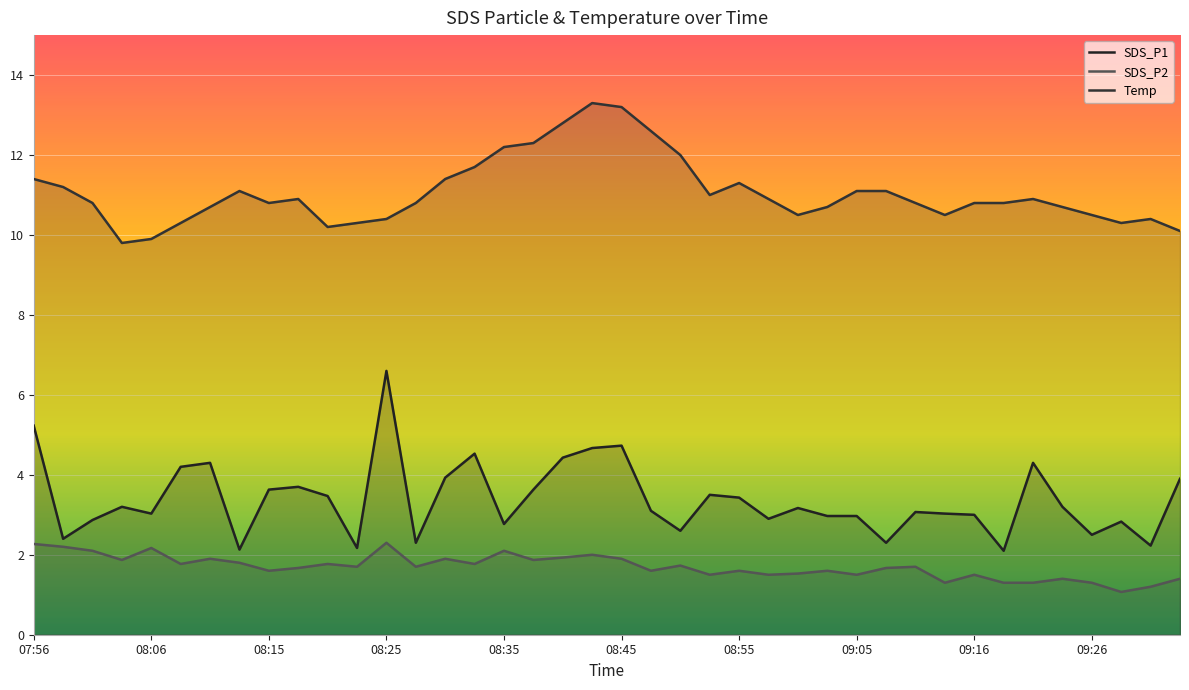

Rank the categories by SDS_P2 value from lowest to highest.

37, 38, 31, 33, 34, 36, 35, 39, 23, 25, 28, 32, 26, 09:16, 21, 24, 27, 09:26, 29, 11, 13, 30, 22, 08:45, 10, 15, 09:05, 08:25, 17, 08:55, 14, 20, 18, 19, 08:15, 16, 08:35, 08:06, 07:56, 12